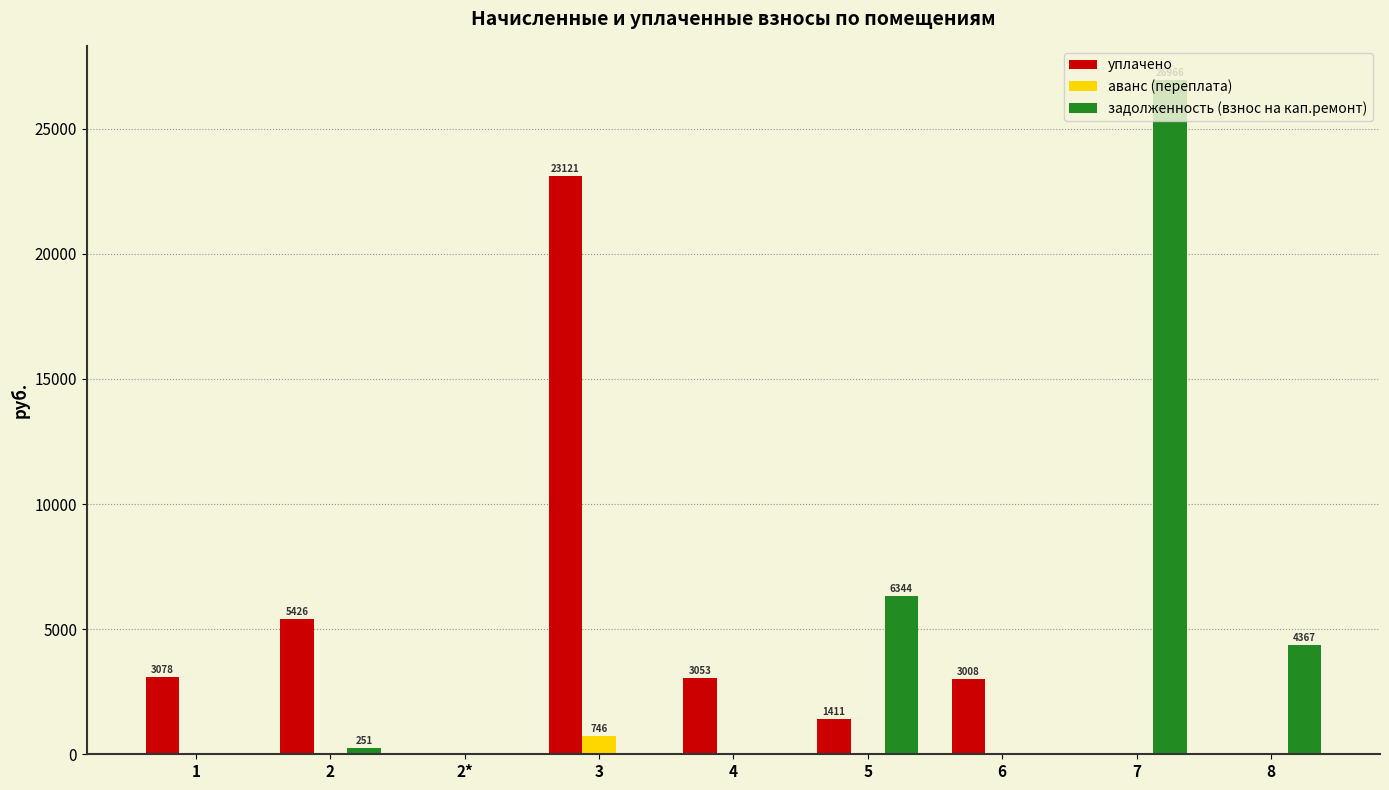

At which label does уплачено reach its peak?

3